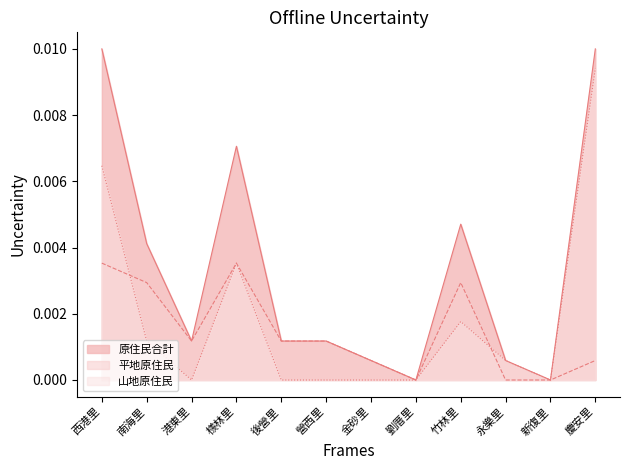

True or false: 原住民合計 and 山地原住民 intersect in this chart.

False